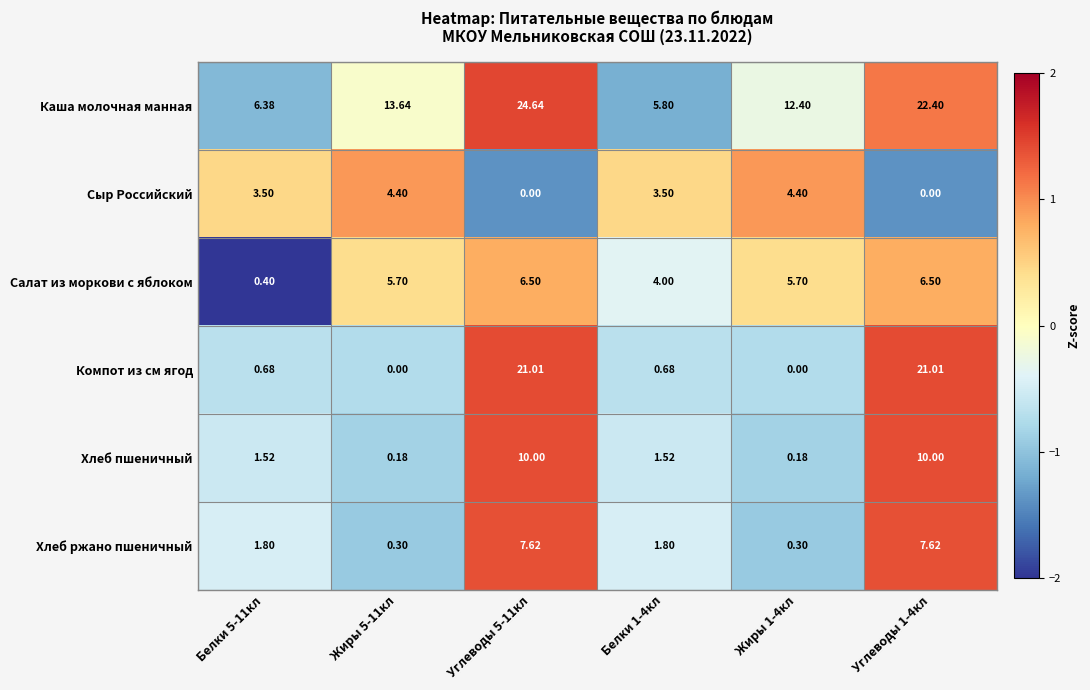

List the series in order of their peak value, highest first.

Каша молочная манная, Компот из см ягод, Хлеб пшеничный, Хлеб ржано пшеничный, Салат из моркови с яблоком, Сыр Российский